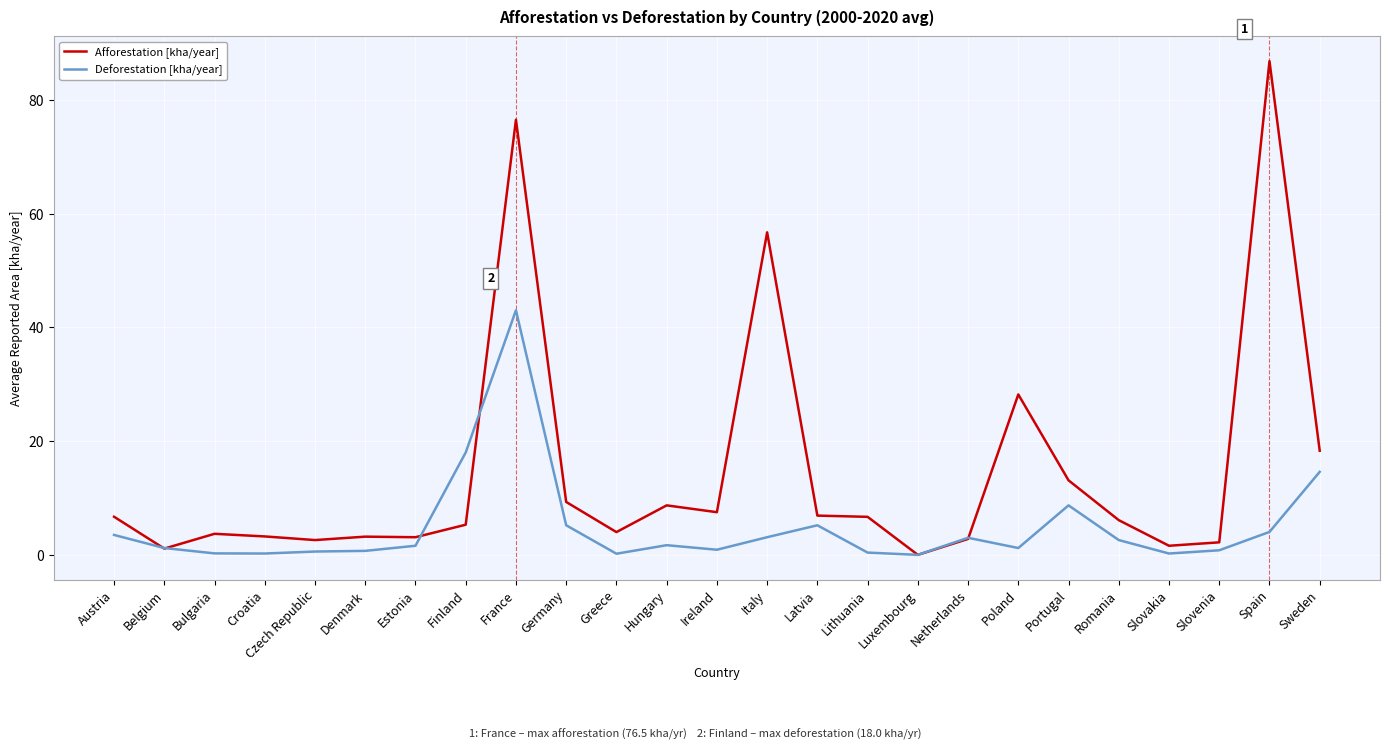

Between Germany and Italy, which series saw the biggest shift?

Afforestation [kha/year]